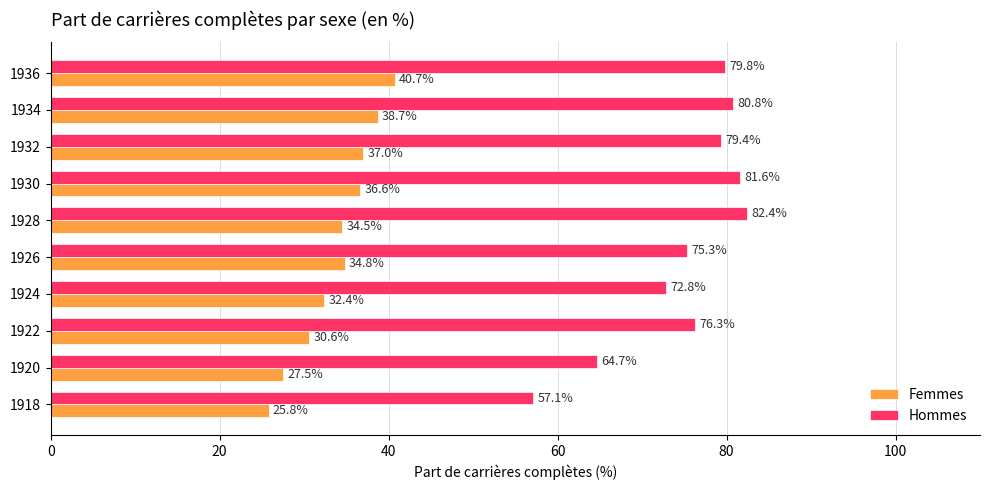

What is the spread (max minus min) of values at 1926?

40.5